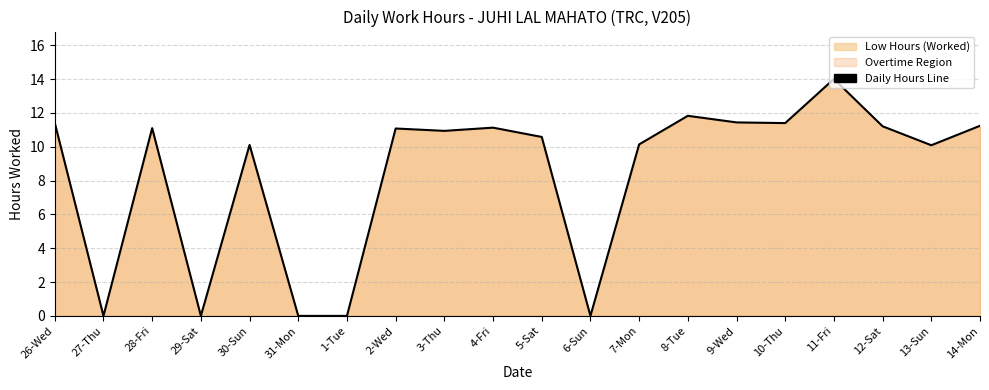

At which category does the data reach its first local valley?

27-Thu